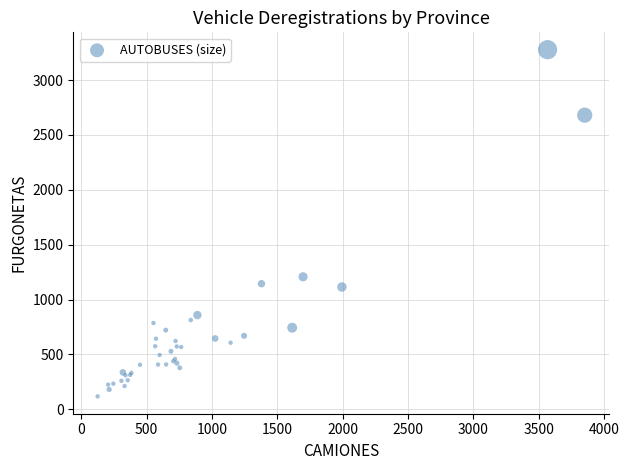

What Y value in the scatter plot is closest to 1697?

1207